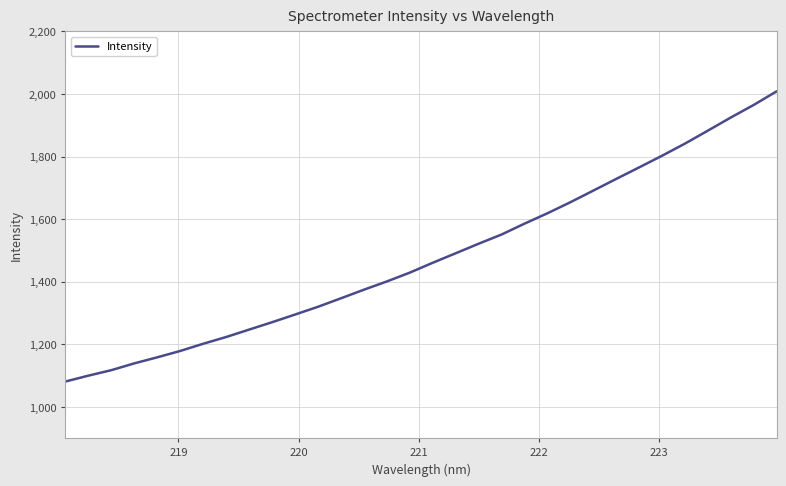

How many distinct data groups are displayed?

1